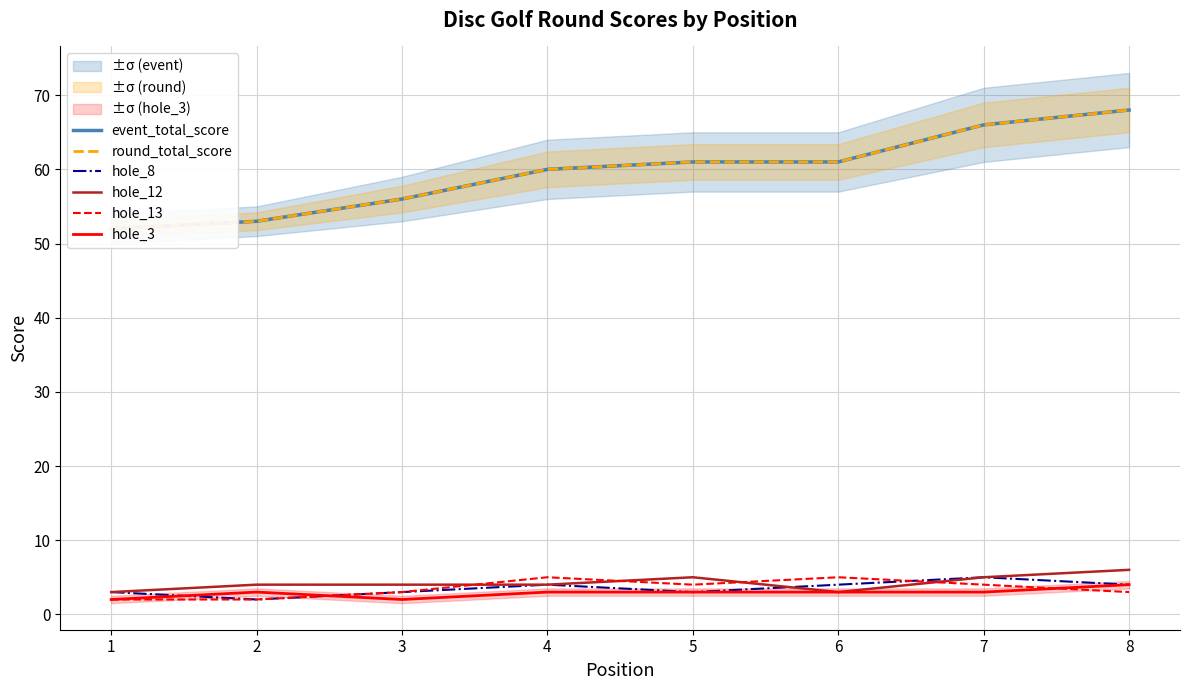

Rank the series by their maximum value, from lowest to highest.

hole_3, hole_8, hole_13, hole_12, event_total_score, round_total_score